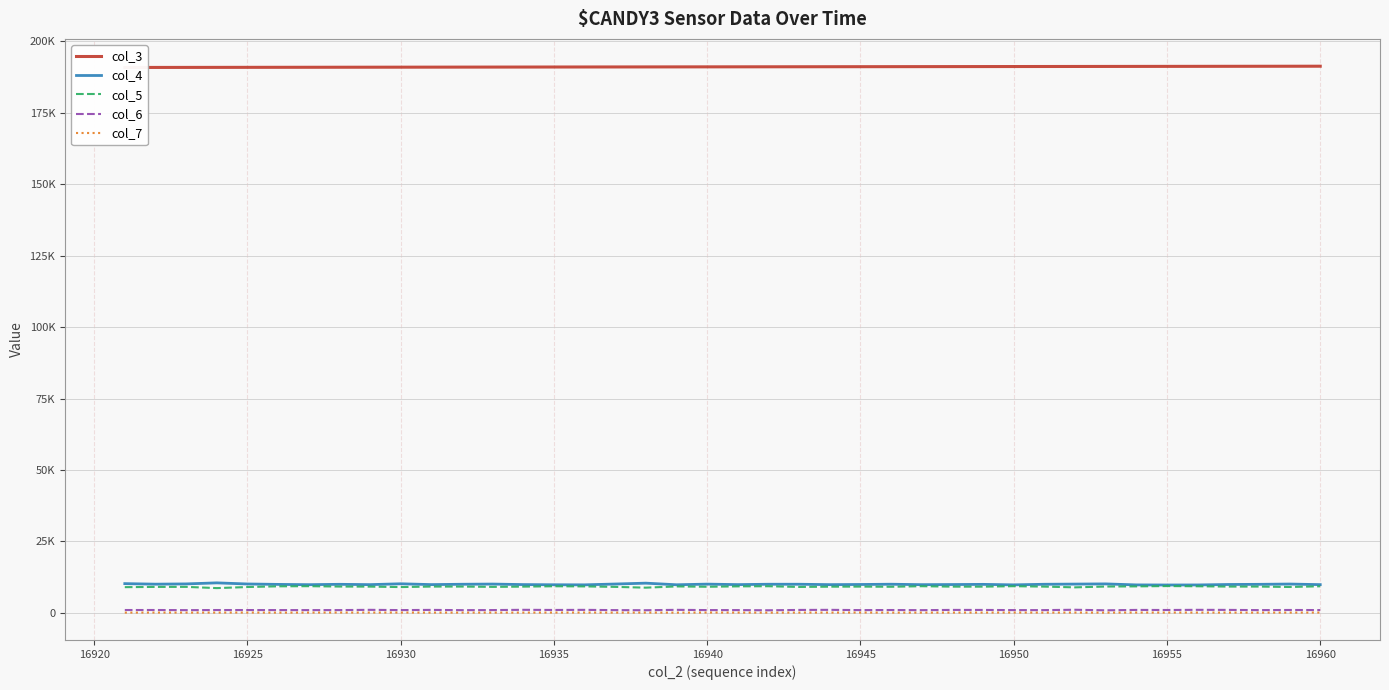

What are all the series names shown in the legend?

col_3, col_4, col_5, col_6, col_7